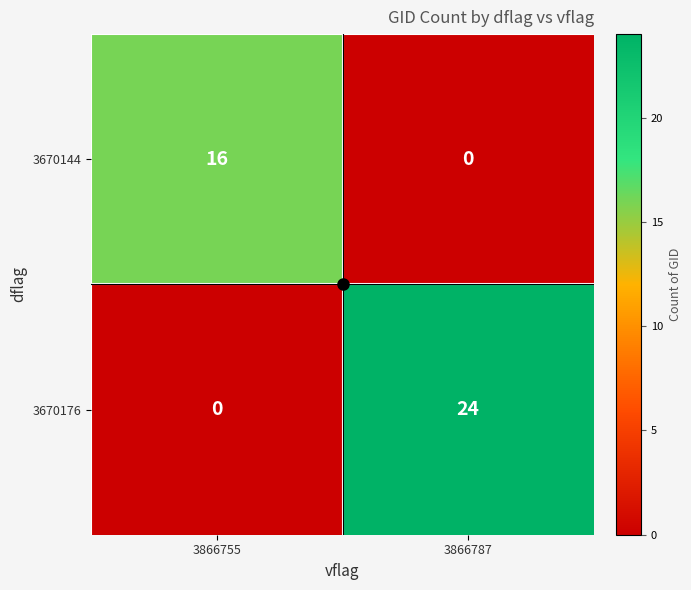

How many distinct data groups are displayed?

2